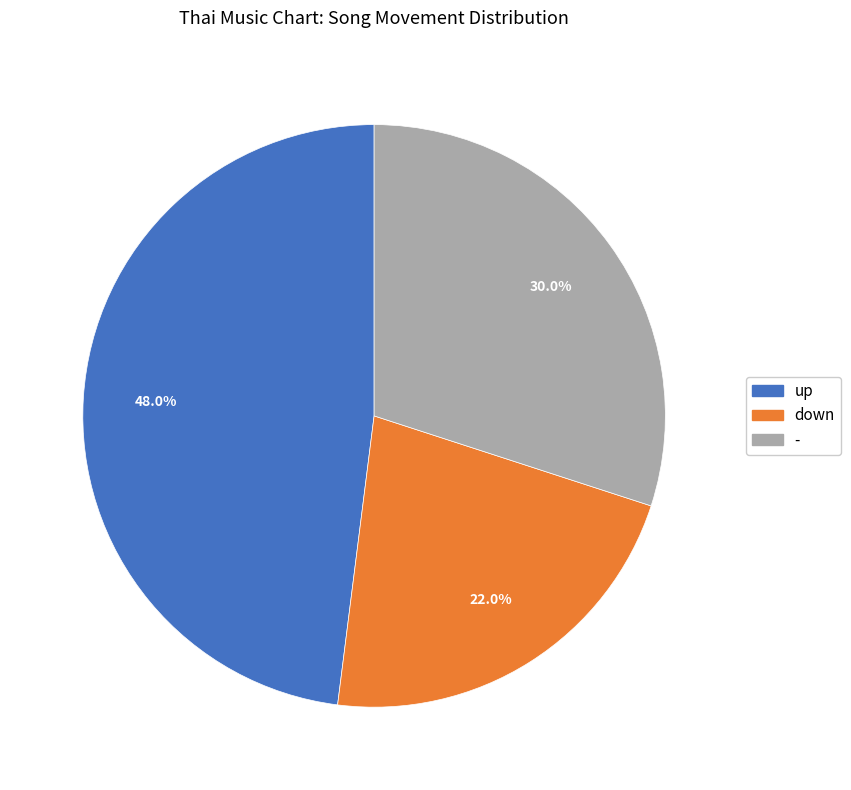

Count the number of slices in the pie.

3